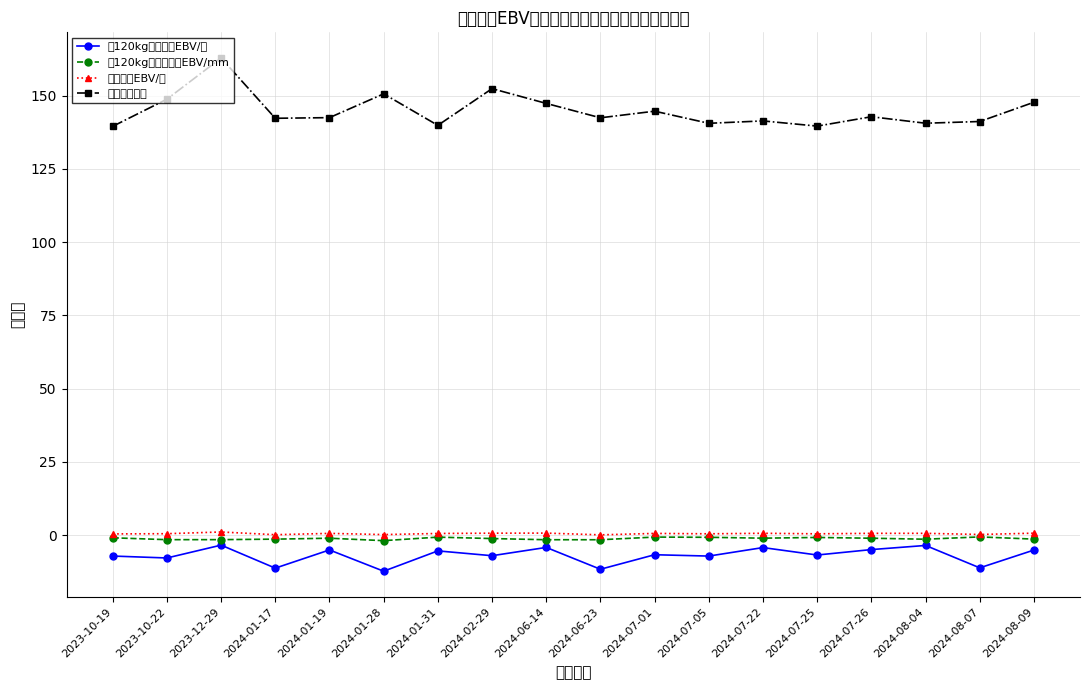

What position from the left is 2023-10-19?

1